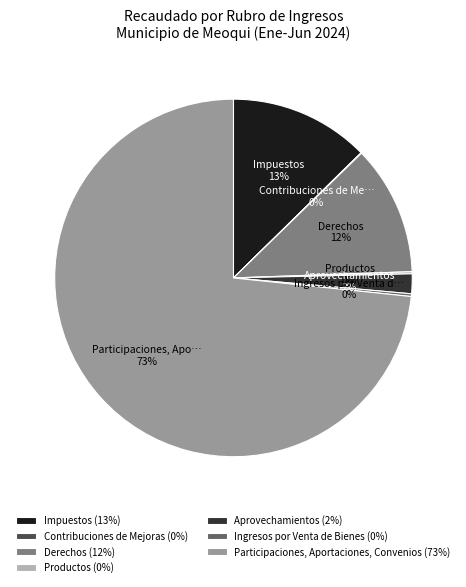

Combined, do Impuestos (13%) and Participaciones, Aportaciones, Convenios (73%) account for over 50%?

Yes